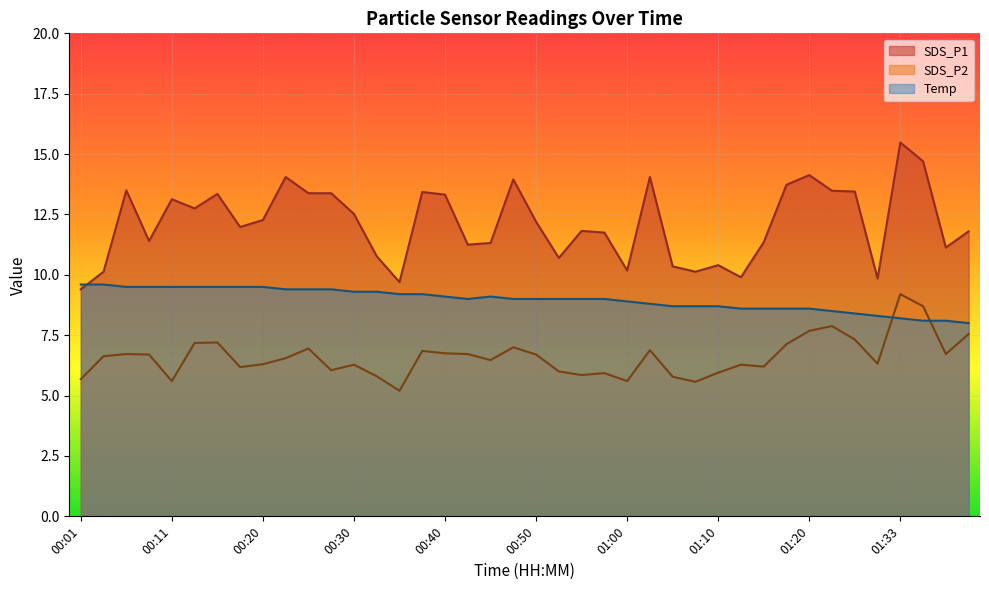

How many interior local valleys does the SDS_P1 series have?

11